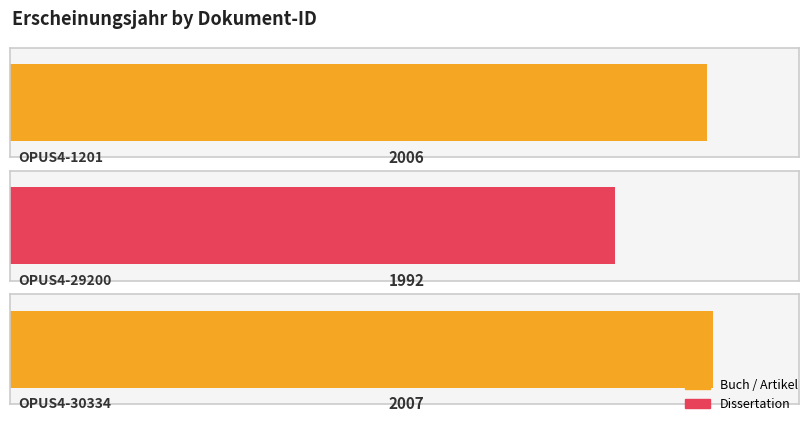

Reading left to right, what are all the values shown in this chart?

OPUS4-1201=2006	OPUS4-29200=1992	OPUS4-30334=2007